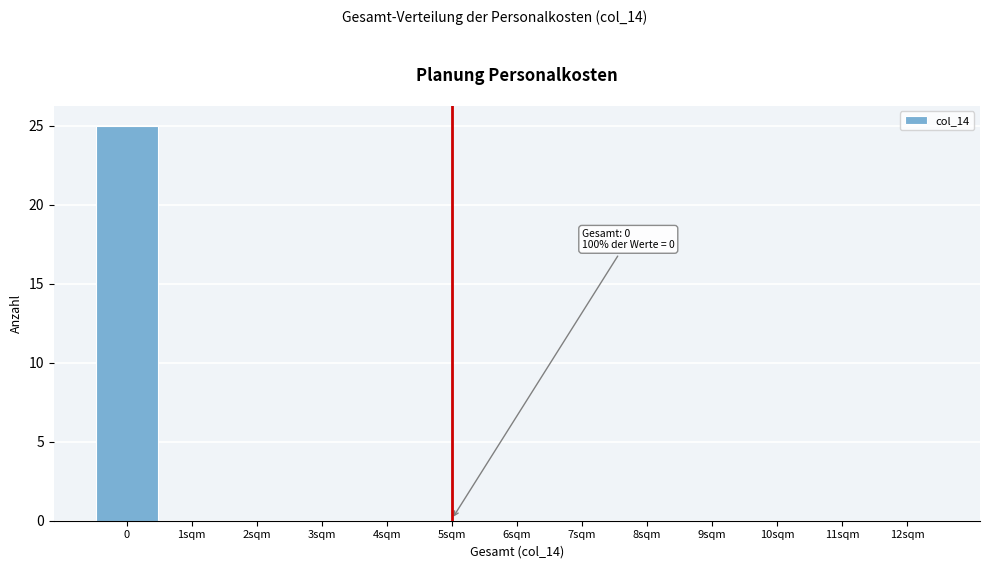

Reading right to left, list all the values displayed in this chart.

12sqm=0	11sqm=0	10sqm=0	9sqm=0	8sqm=0	7sqm=0	6sqm=0	5sqm=0	4sqm=0	3sqm=0	2sqm=0	1sqm=0	0=25